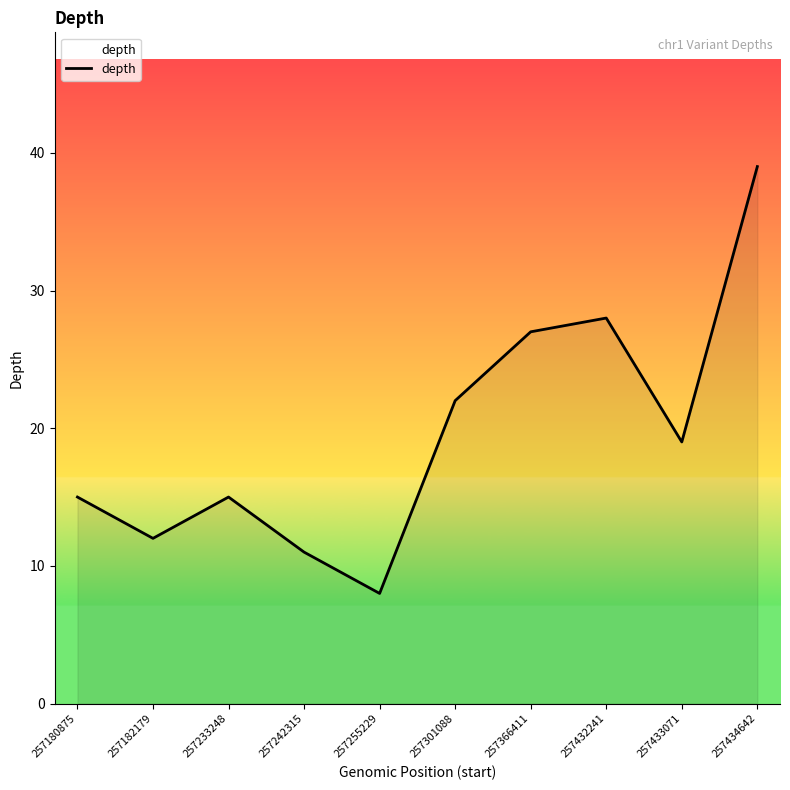

What is the difference between the maximum and second lowest values?

28